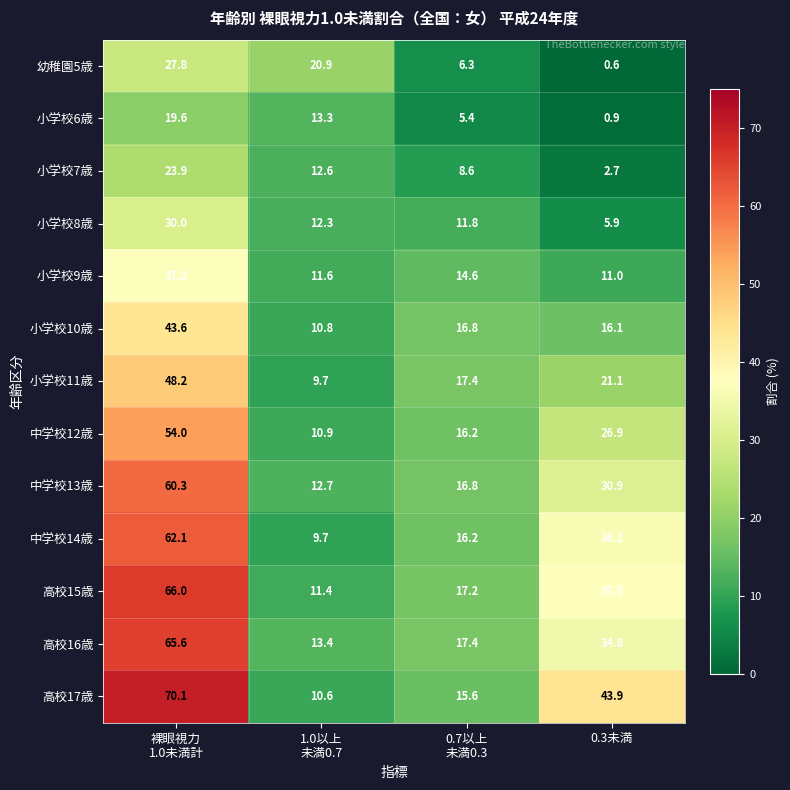

What is the sum of all 小学校9歳 values?

74.4